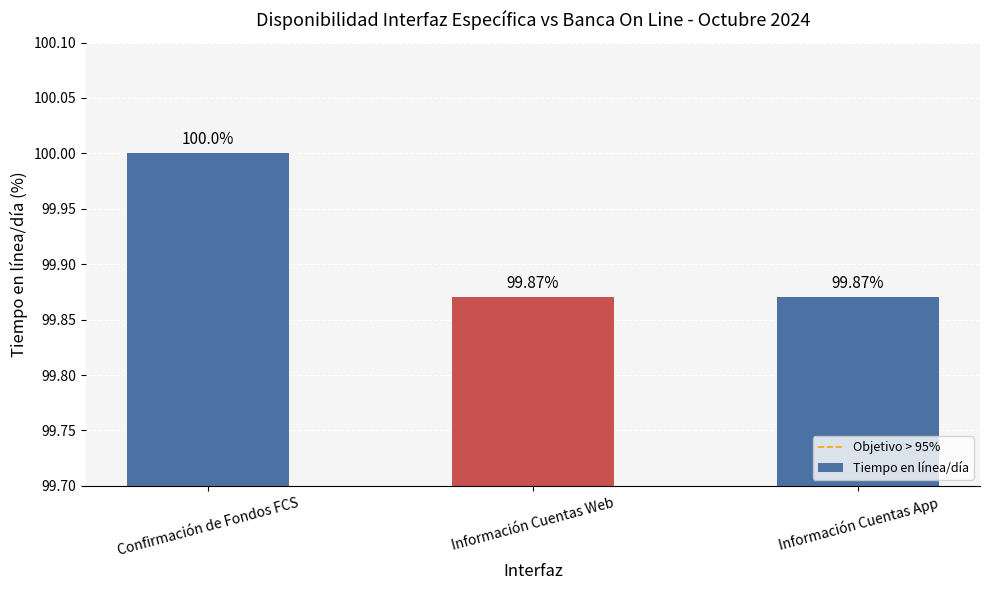

Are the bars grouped side by side (vs. stacked)?

No